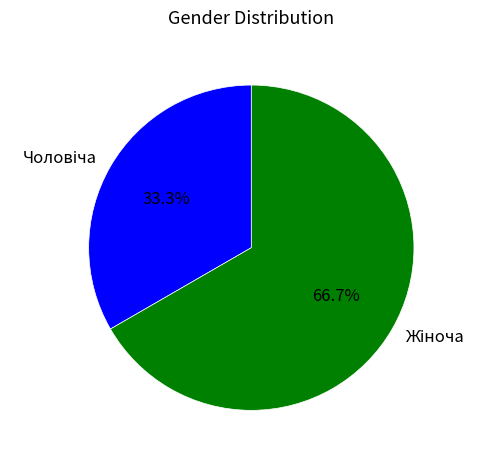

Is there a majority slice in this chart?

Yes